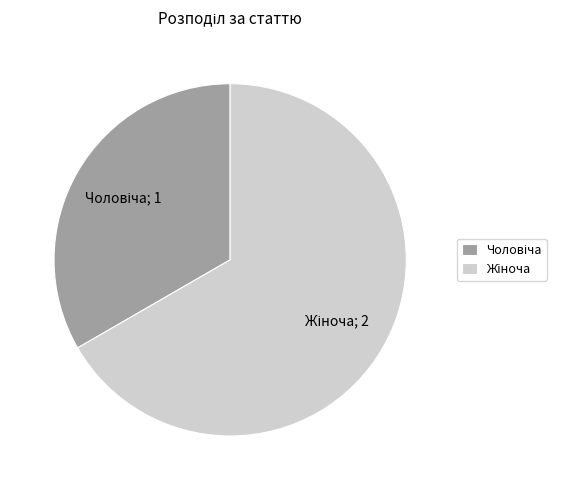

Is there a majority slice in this chart?

Yes